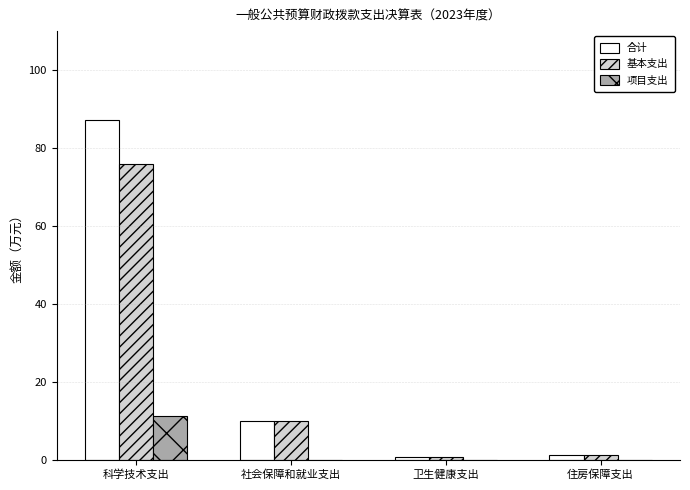

What is the approximate value of 项目支出 at 科学技术支出?

11.3